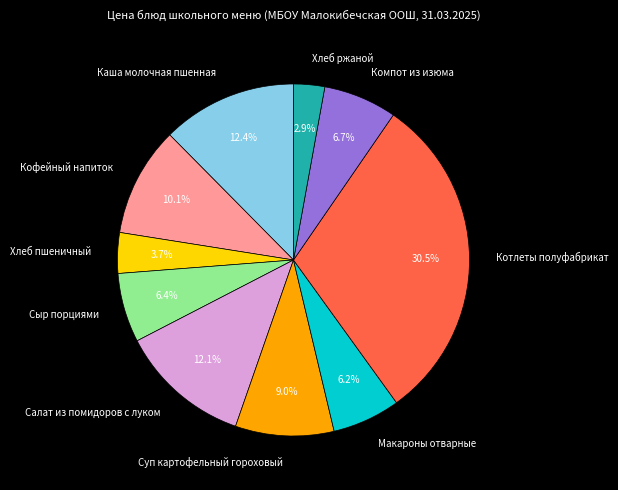

To the nearest percent, what is the combined percentage of Салат из помидоров с луком and Сыр порциями?

18%